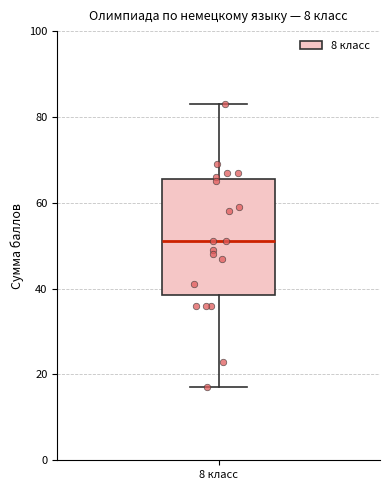

Where is the upper edge of the box for 8 класс on the y-axis? The values are not printed on the chart, so give them approximately, as read against the axis.

66